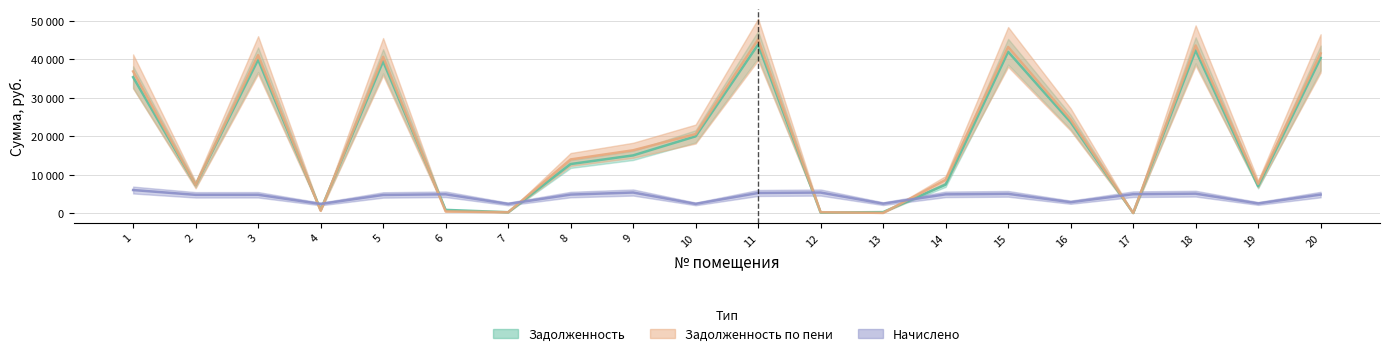

The zadolzhennost_peni series shows 13954.1 at 8. True or false?

True